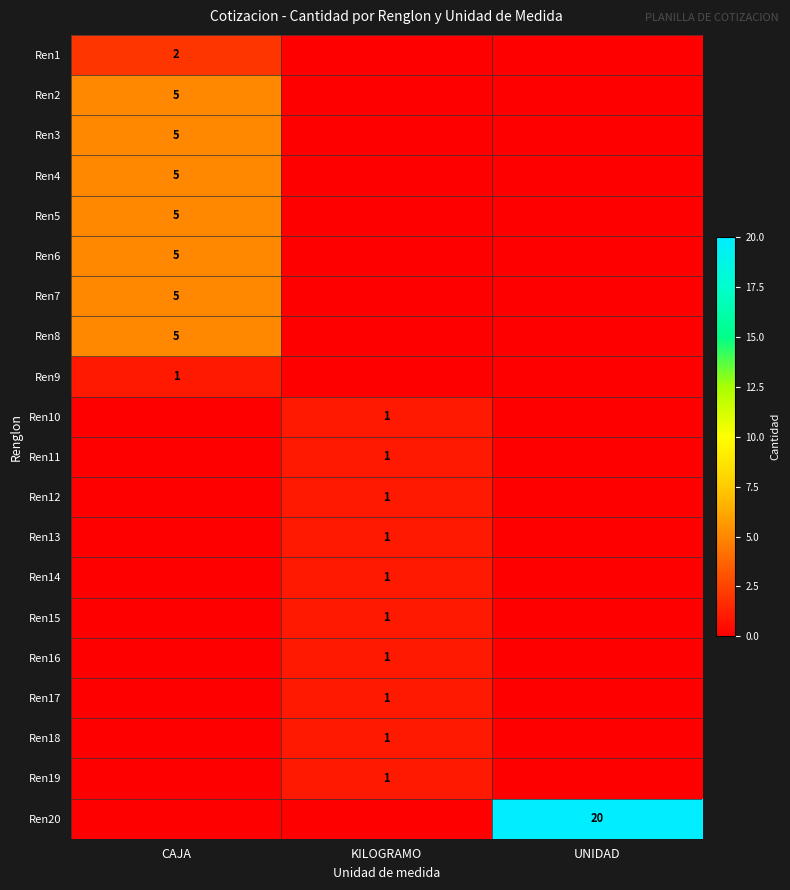

True or false: Ren12 has a value of 0 at KILOGRAMO.

False